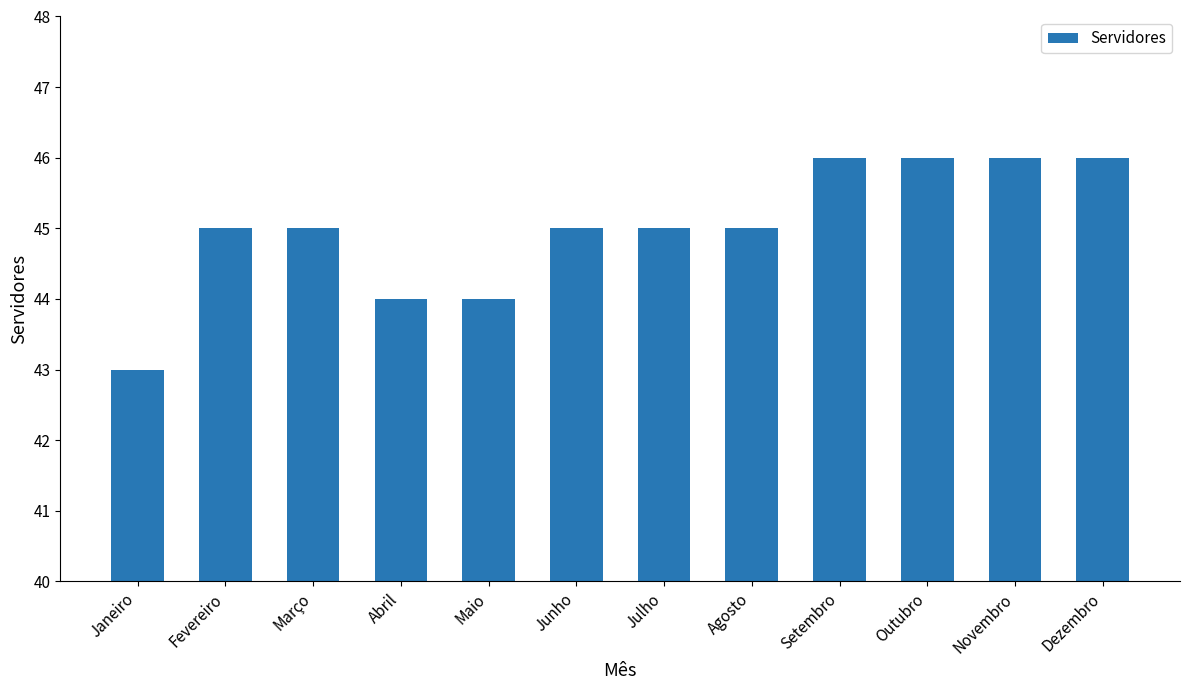

What is the change in value from Janeiro to Junho?

+2